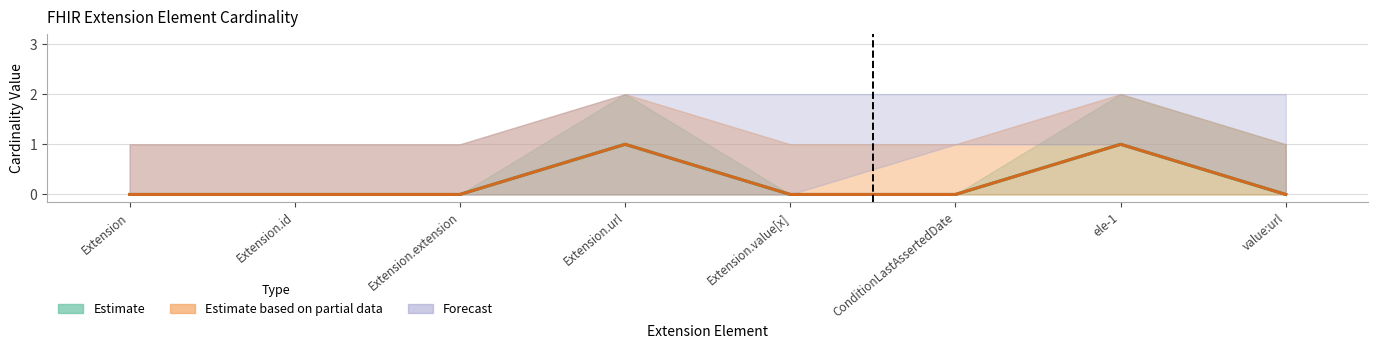

Rank the categories by Base Min value from highest to lowest.

Extension.url, ele-1, Extension, Extension.id, Extension.extension, Extension.value[x], ConditionLastAssertedDate, value:url